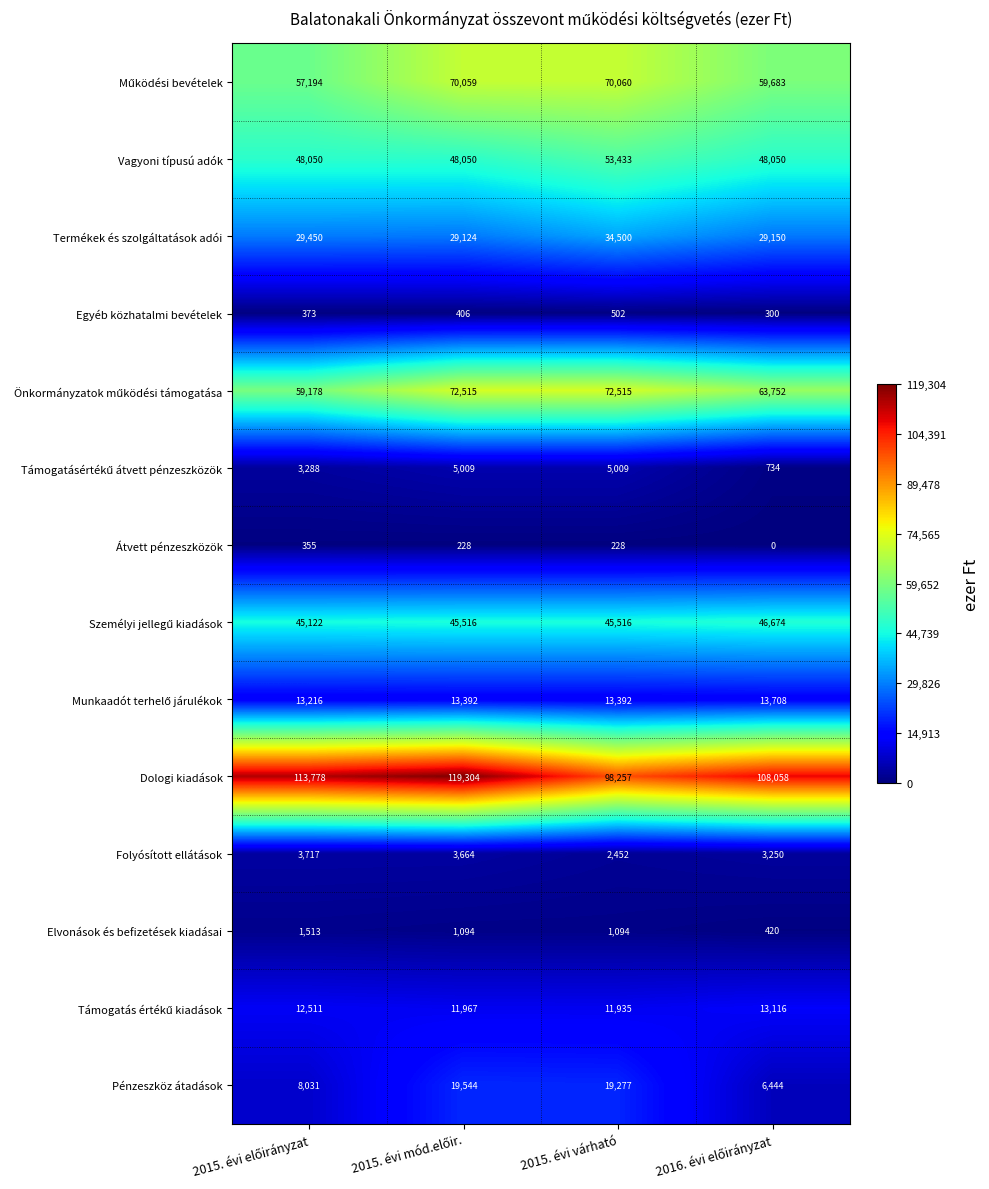

At how many categories does at least one series exceed 24518?

4